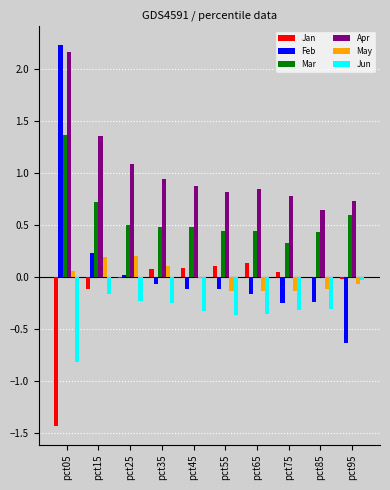

Between pct65 and pct95, which series saw the biggest shift?

Feb